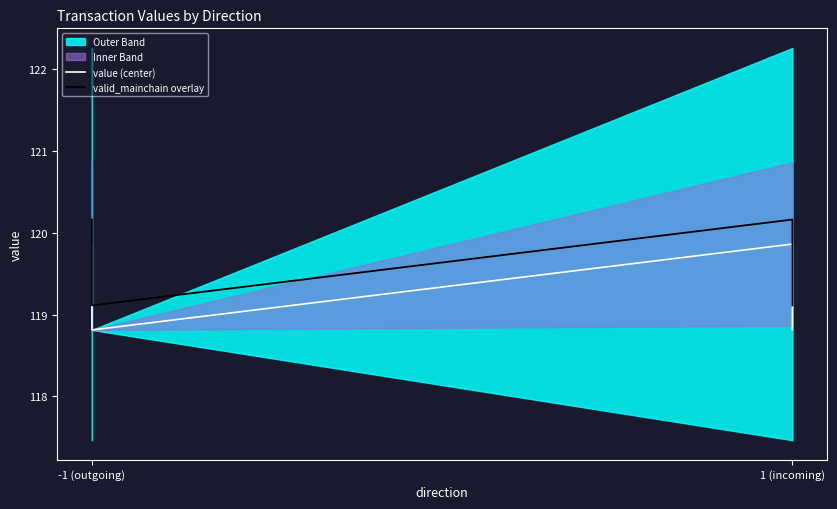

Rank the series by their average value, from lowest to highest.

value (center), valid_mainchain overlay